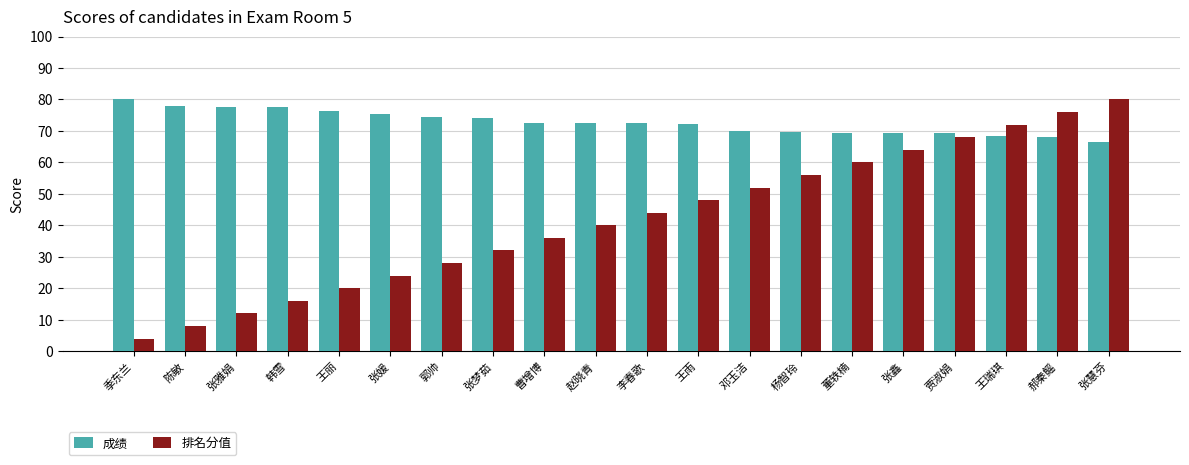

The 成绩 series shows 72.7 at 曹增博. True or false?

True